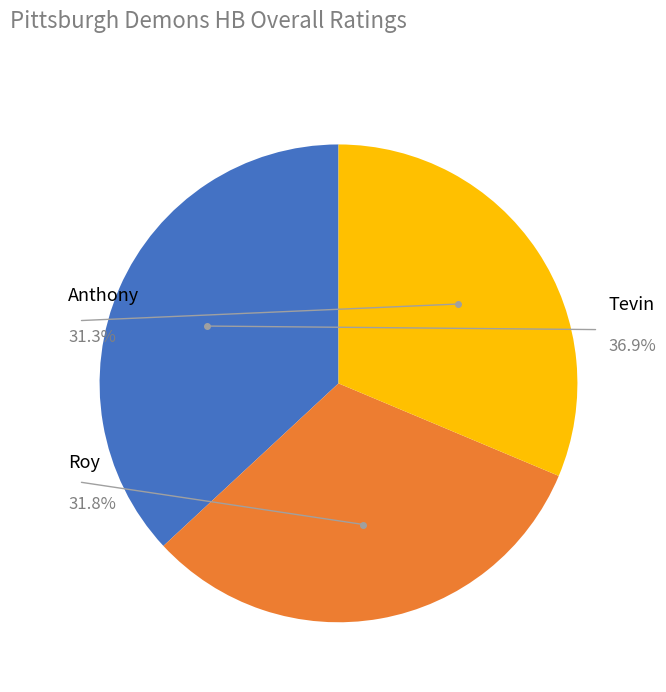

Does Tevin represent more than half of the total?

No